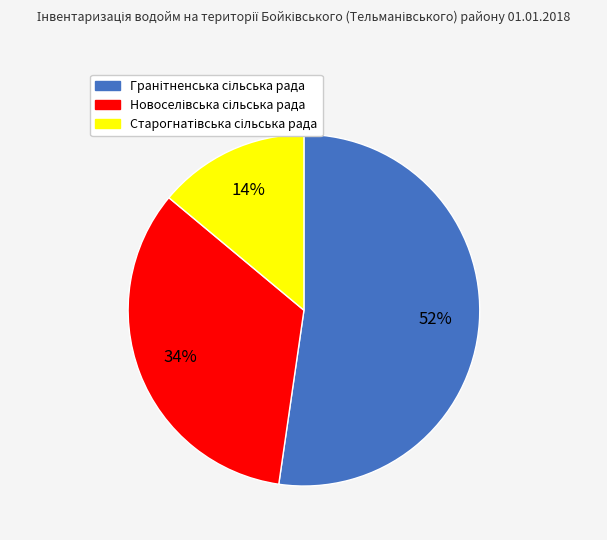

To the nearest percent, what is the difference between the largest and smallest slice percentages?

38%